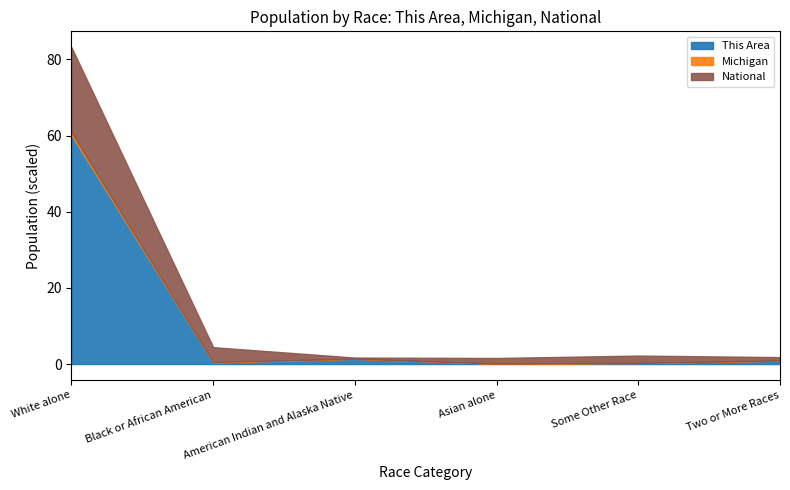

What is the highest value of the This Area series?

60.1